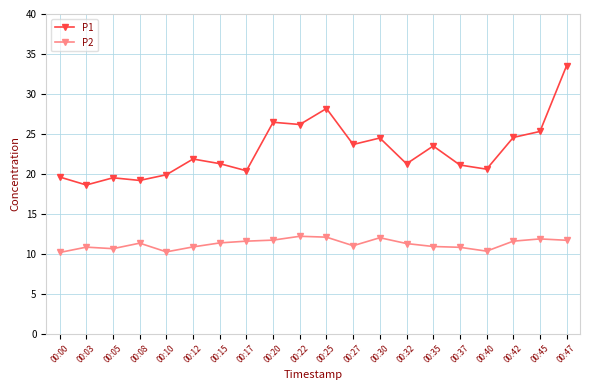

Rank the series by their average value, from lowest to highest.

P2, P1